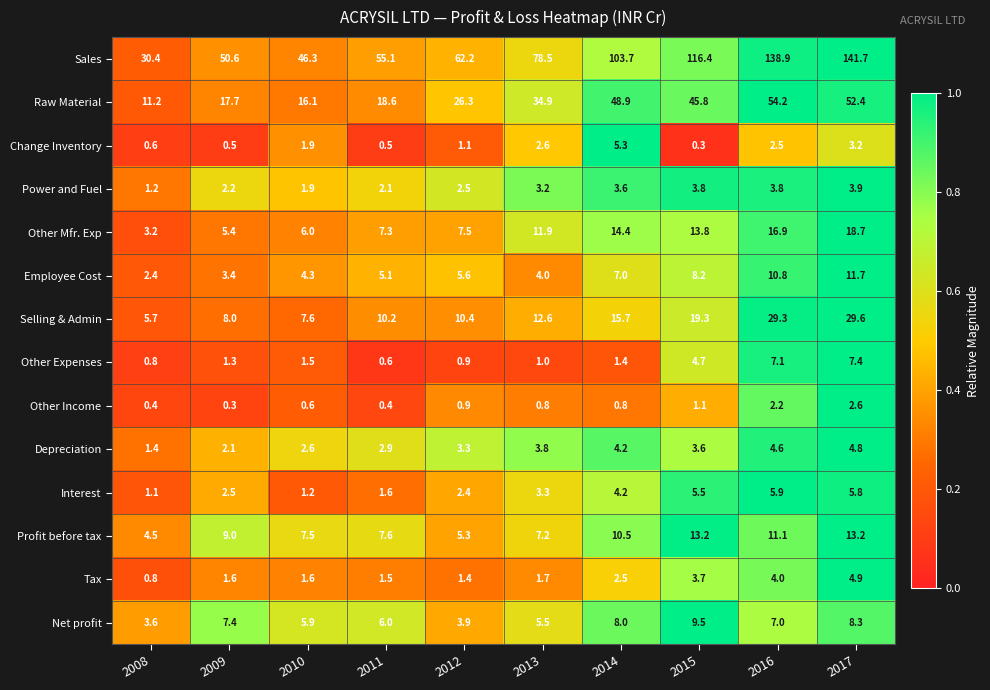

What is the approximate value of Other Income at 2016?

2.2